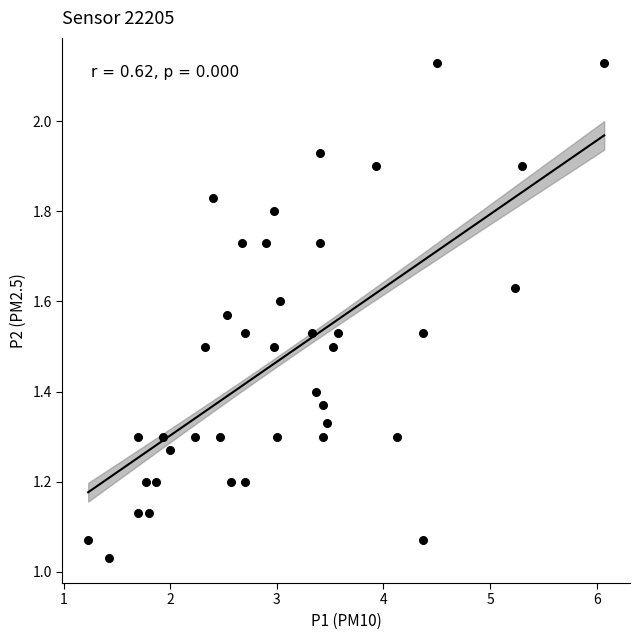

What is the range of X values (max minus min)?

4.8